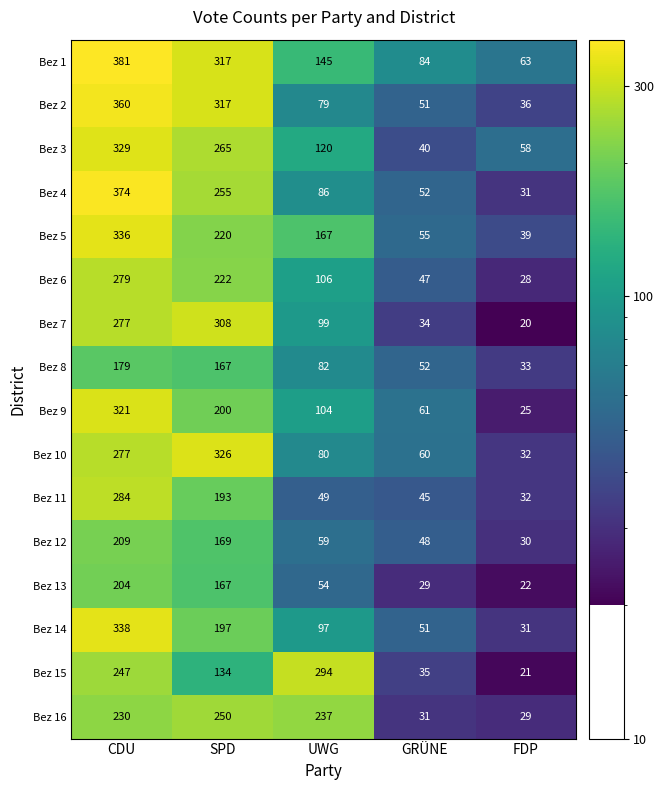

What value does the Bez 13 series have at SPD?

167